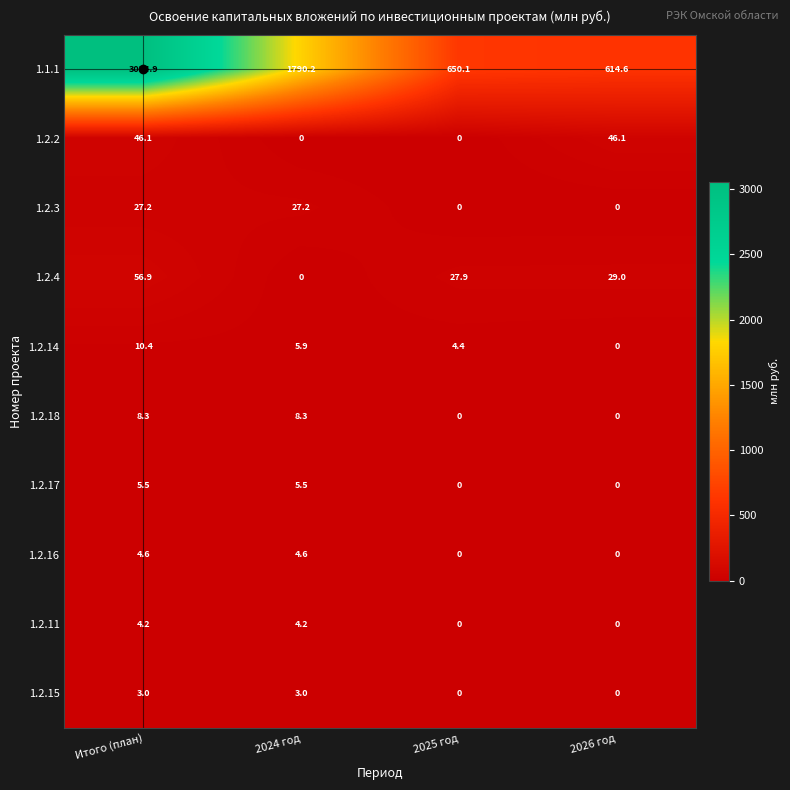

Which label corresponds to the largest value in the chart?

Итого (план)